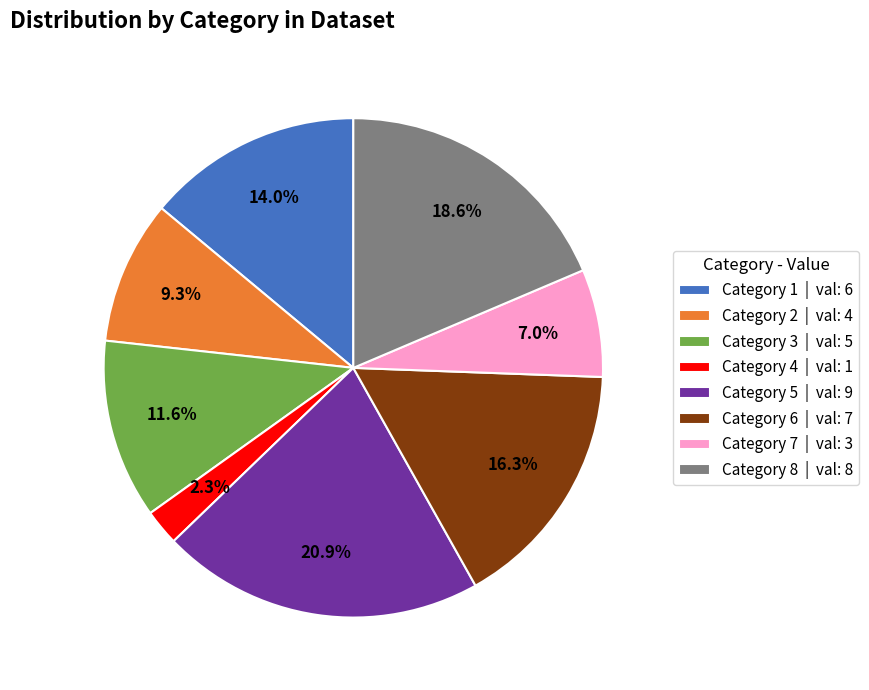

What is the largest slice in the pie chart?

Category 5 | val: 9